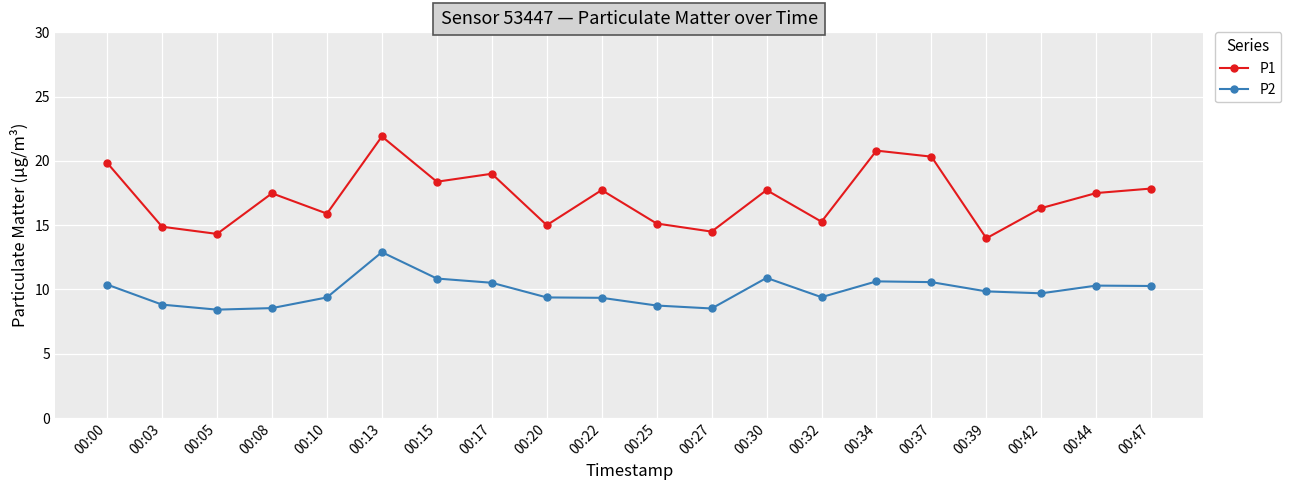

At which category is the sum across all series the highest?

00:13